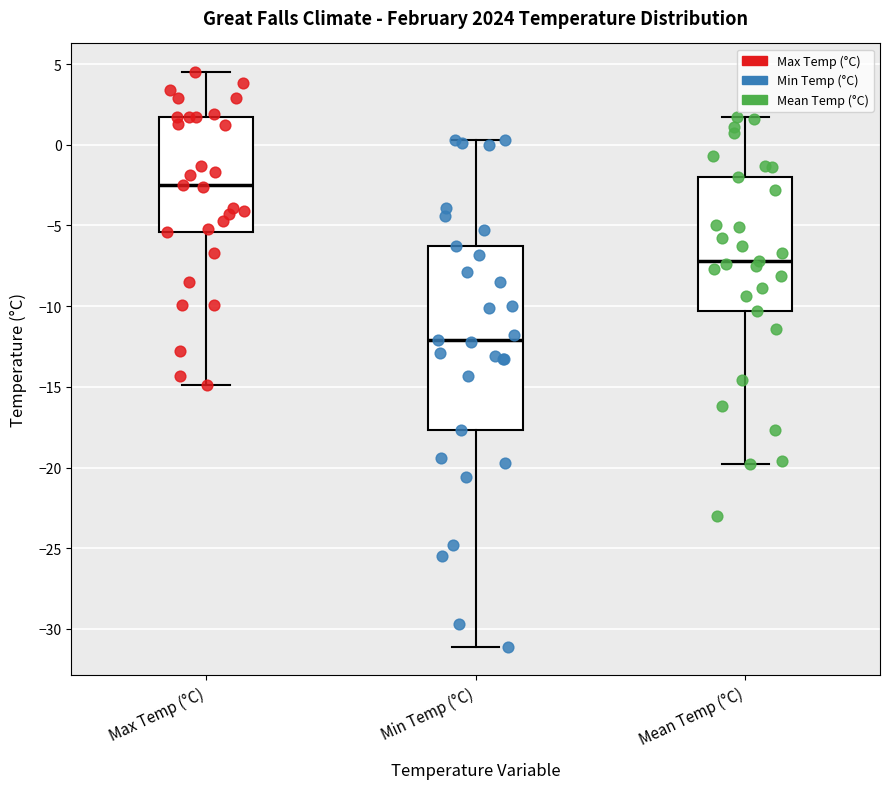

Reading left to right, transcribe this box plot: for each box, give where its median line is, the range the box spans, and where its two whiskers end, as read against the y-axis. The values are not printed on the chart, so give them approximately, as read against the axis.

Max Temp (°C): median -2.5, box -5.5 to 1.5, whiskers -15.0 to 4.5
Min Temp (°C): median -12.0, box -17.5 to -6.5, whiskers -31.0 to 0.5
Mean Temp (°C): median -7.0, box -10.5 to -2.0, whiskers -20.0 to 1.5